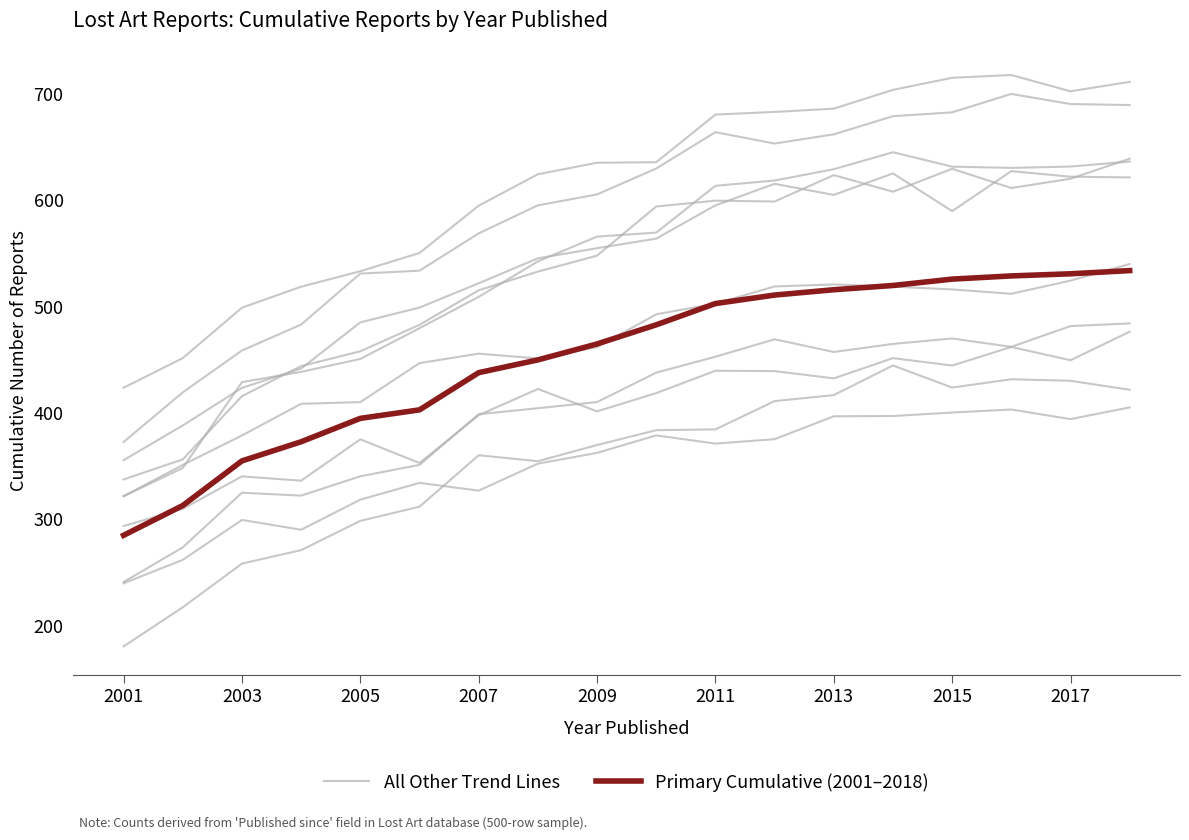

How many categories are shown in the chart?

18